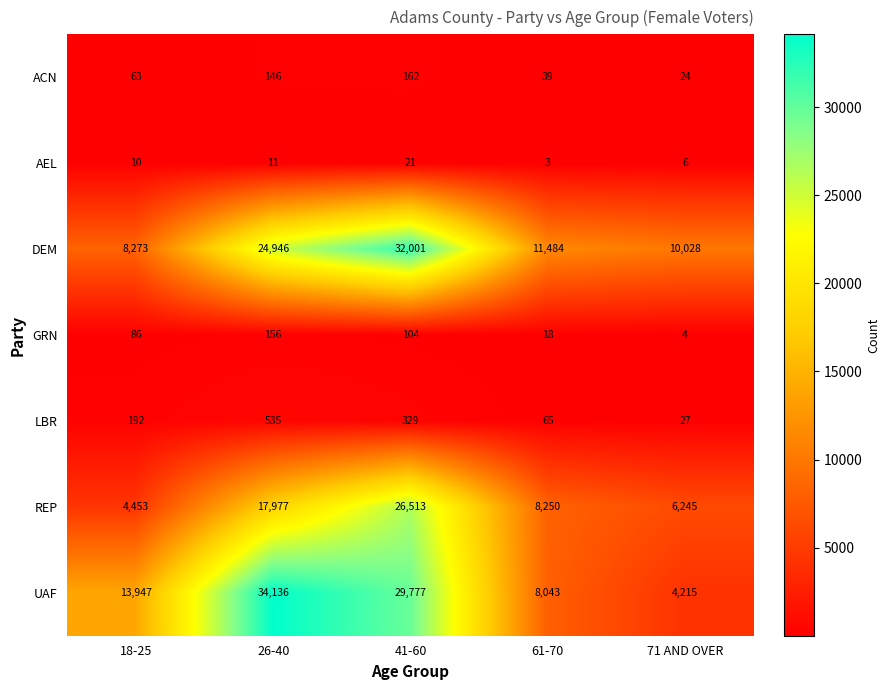

Rank the categories by LBR value from highest to lowest.

26-40, 41-60, 18-25, 61-70, 71 AND OVER